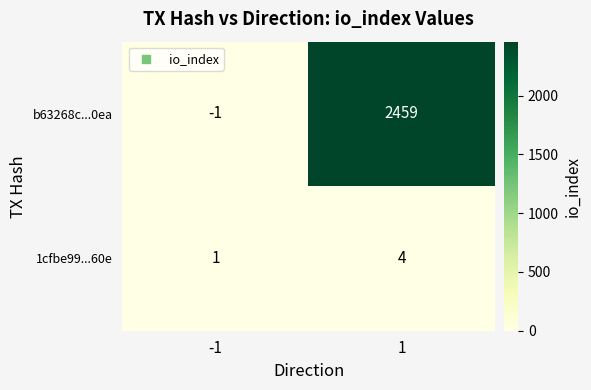

What is the sum of the b63268c...0ea values at -1 and 1?

2458